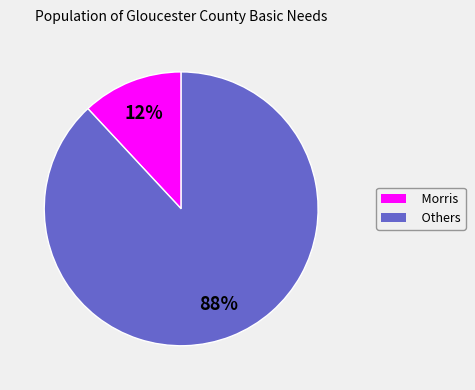

To the nearest percent, what is the average slice percentage?

50%